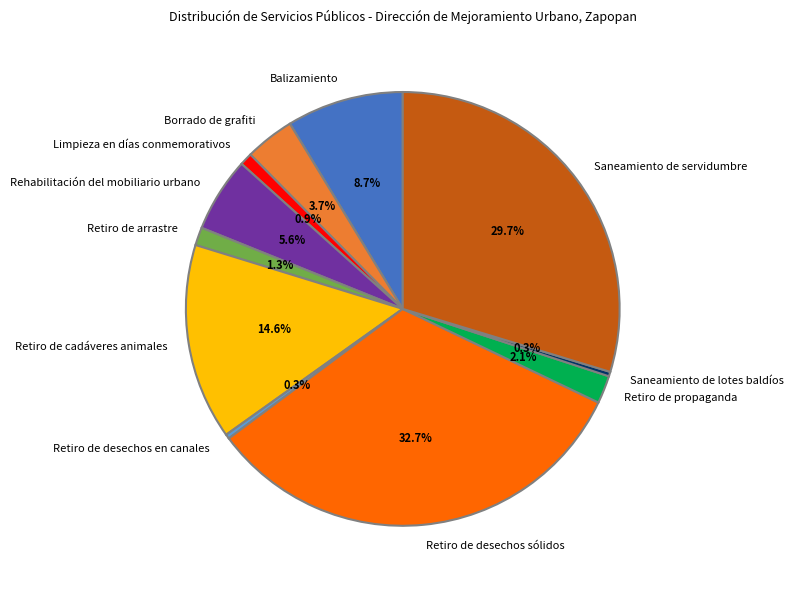

Which slice is the largest?

Retiro de desechos sólidos